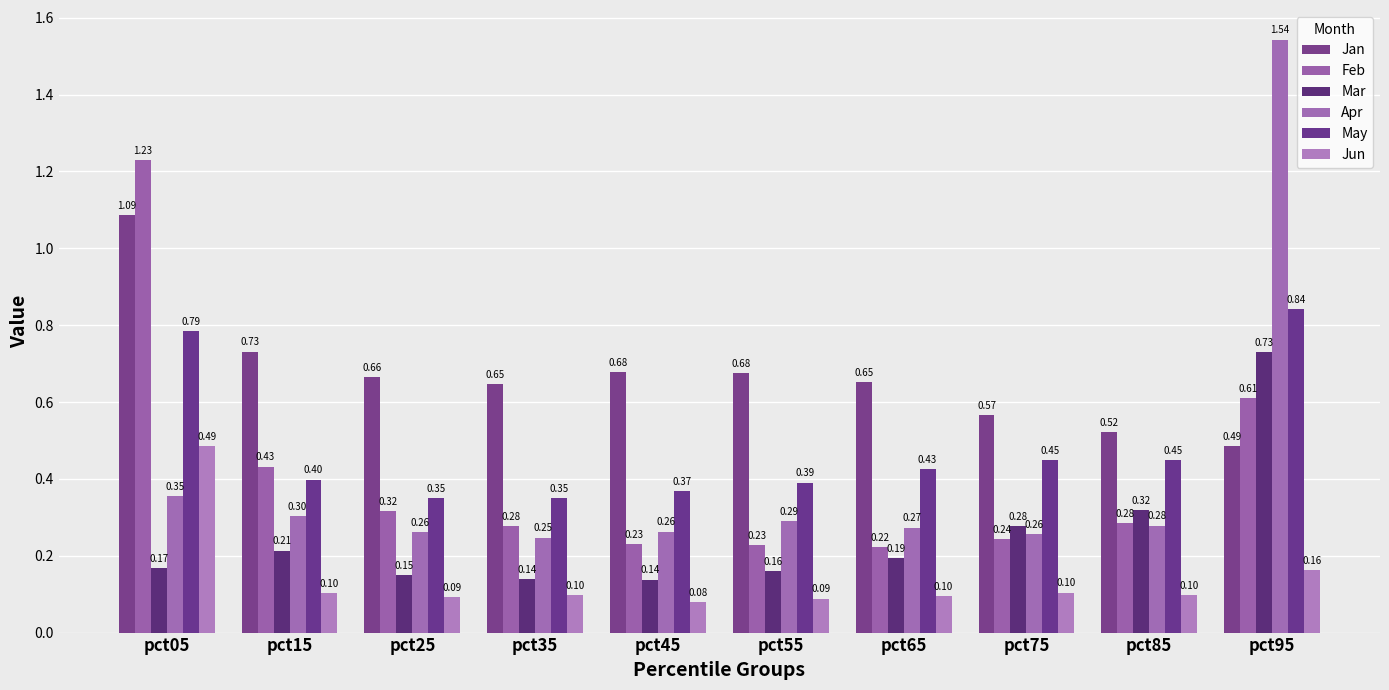

Is the value of Apr at pct65 greater than the value of Jan at pct45?

No